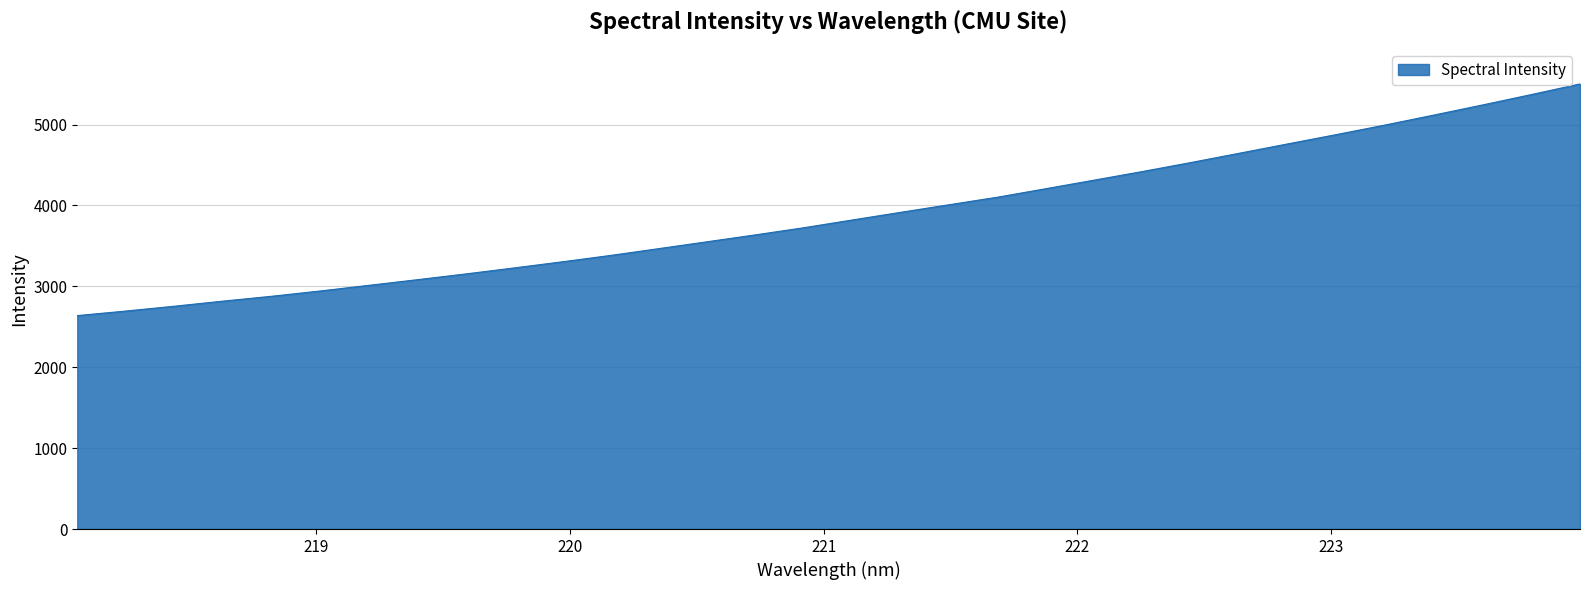

What is the smallest value displayed?

2638.9